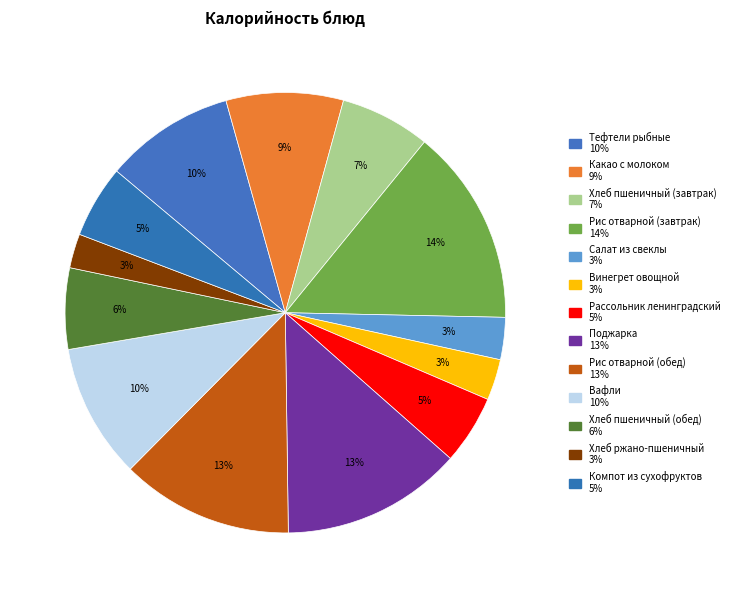

How many slices are in this pie chart?

13